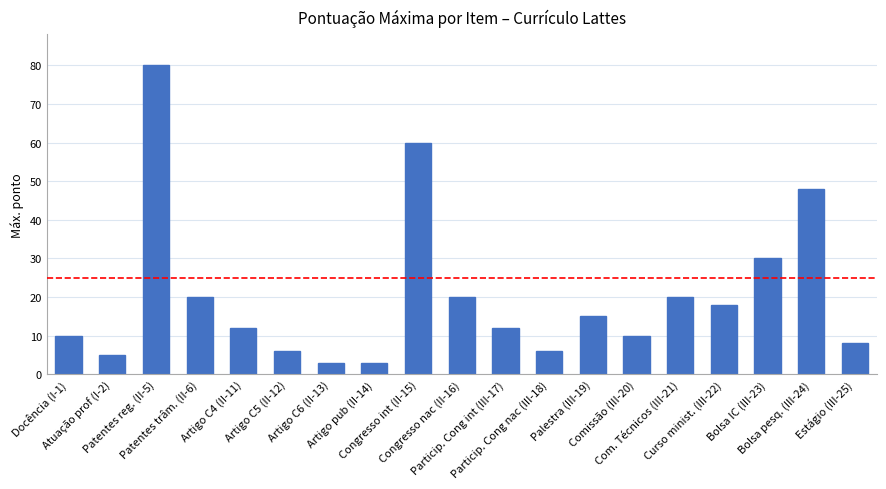

What is the value of the 16th bar from the left?

18